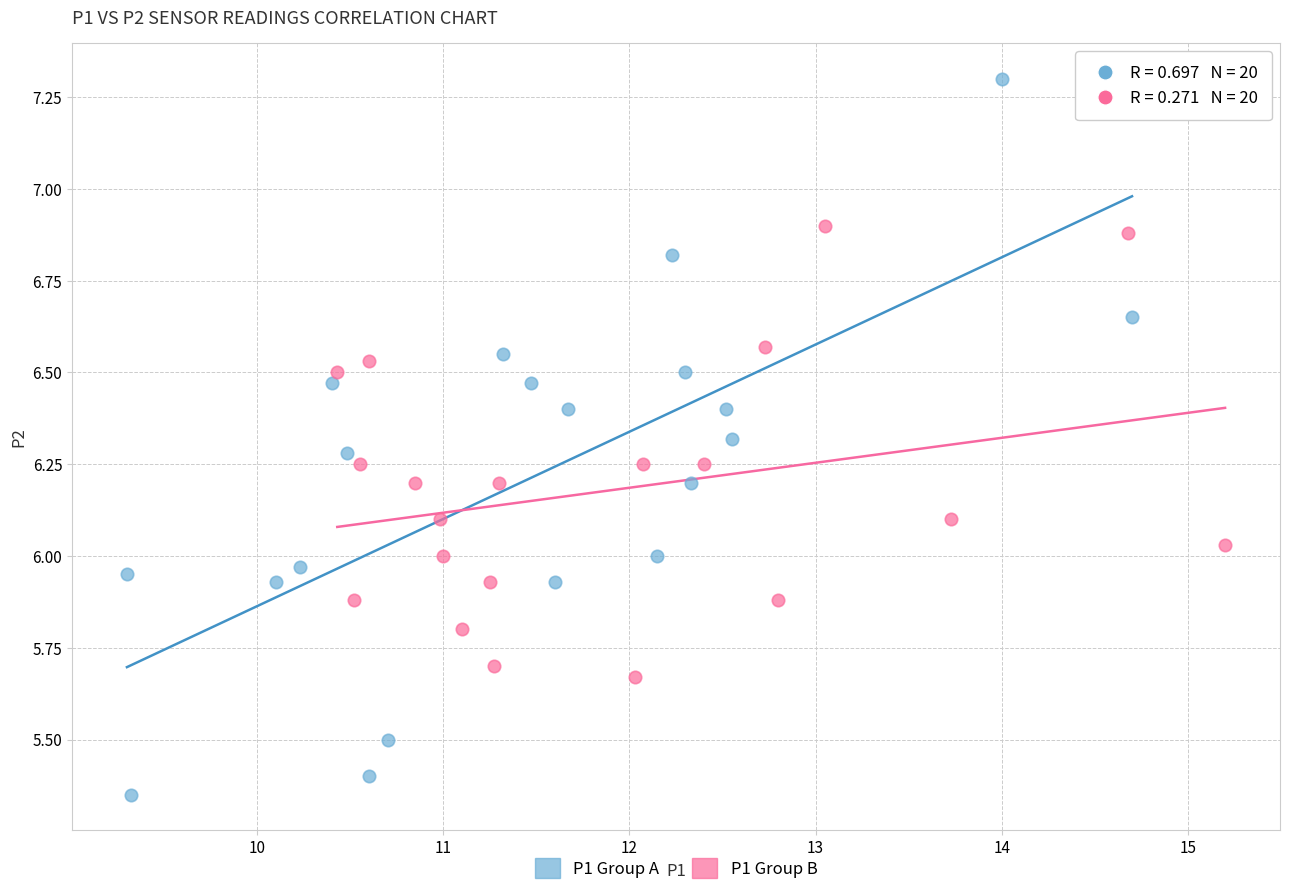

Which series has the largest Y range (max minus min)?

P1 Group A